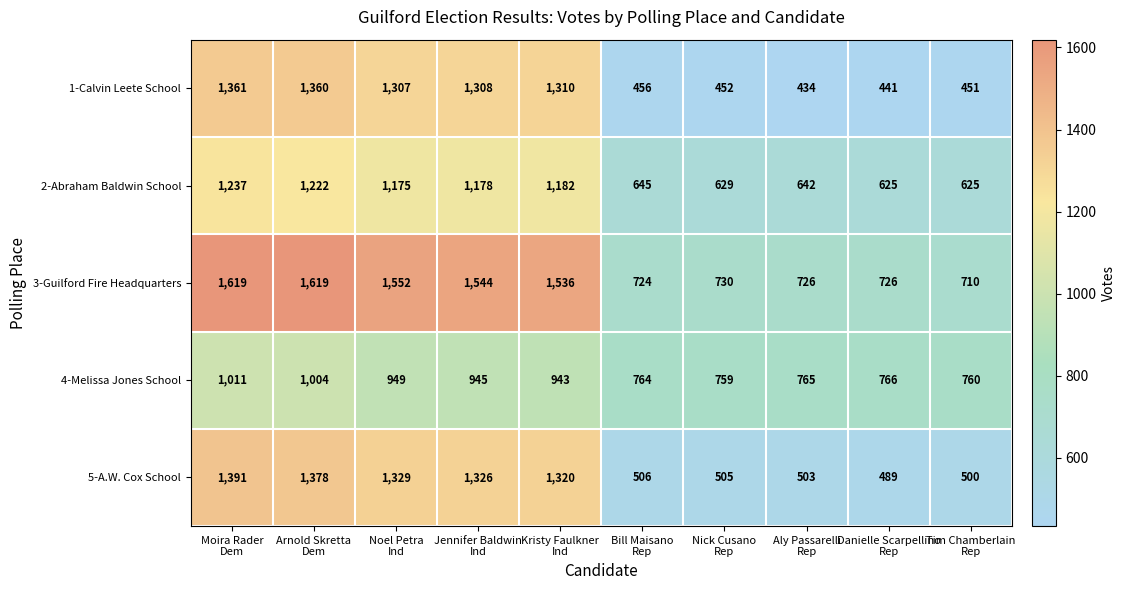

Which series has the widest spread of values?

1-Calvin Leete School